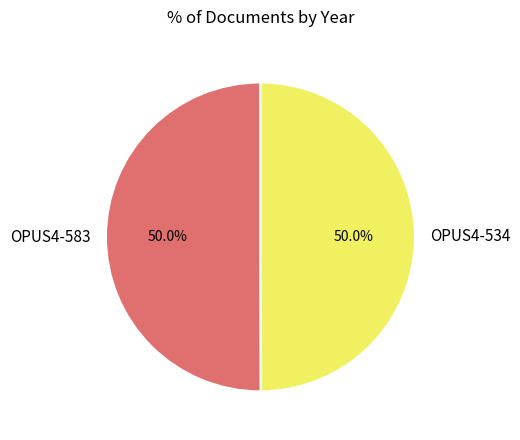

The OPUS4-534 slice represents 50% of the pie. True or false?

True